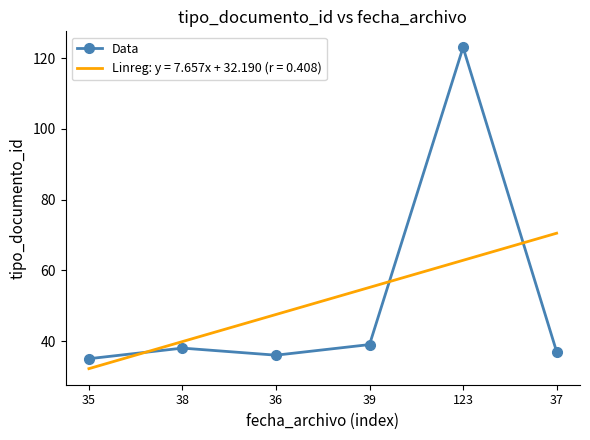

Which category has the highest value across all series?

123